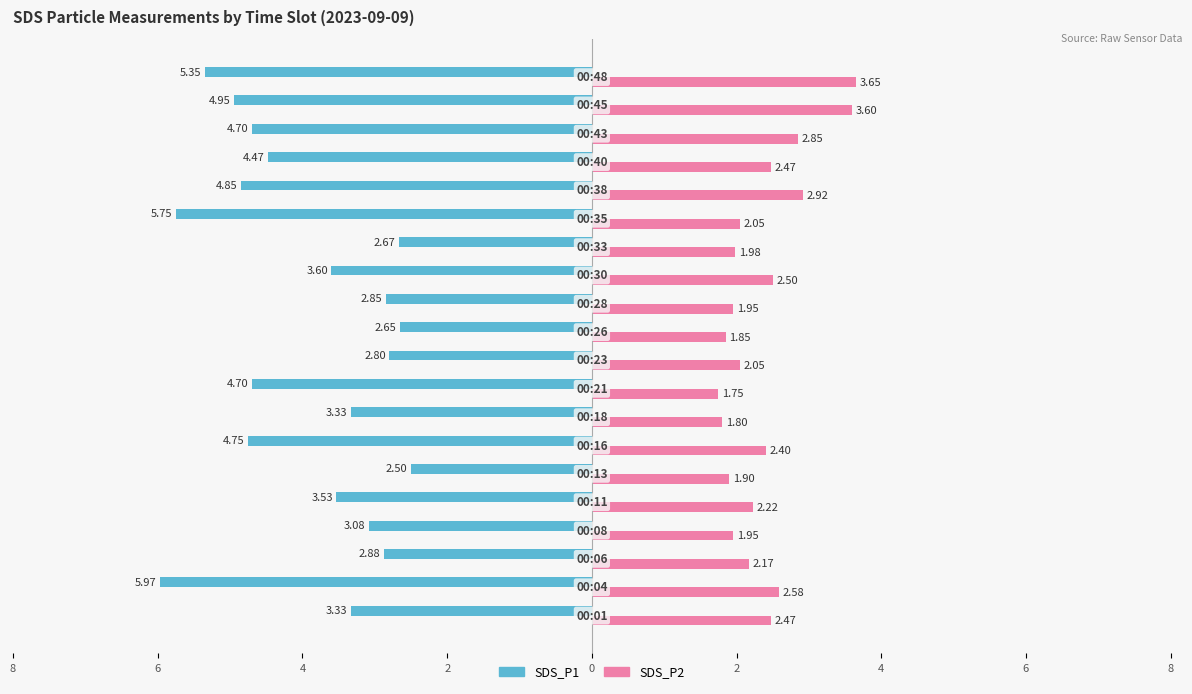

What are all the series names shown in the legend?

SDS_P1, SDS_P2